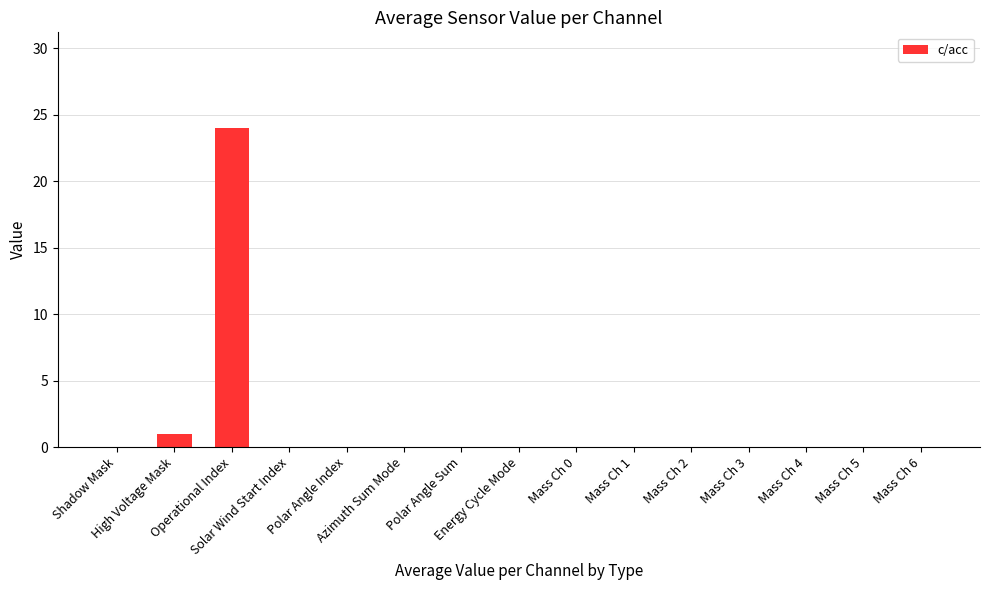

The chart shows a value of 24 at Operational Index. True or false?

True